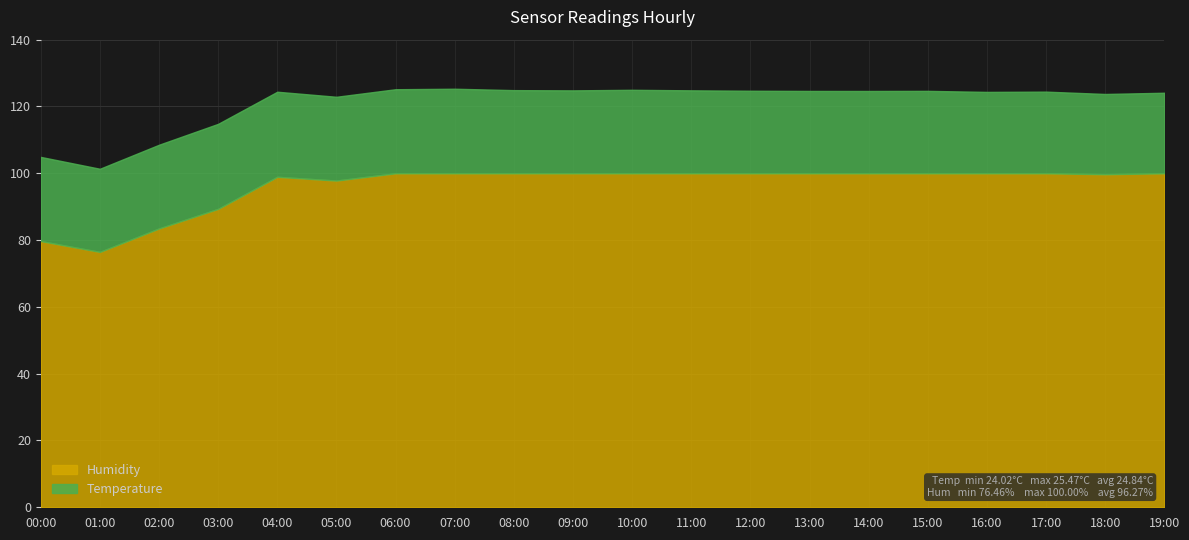

What is the label of the 14th point from the left?

13:00